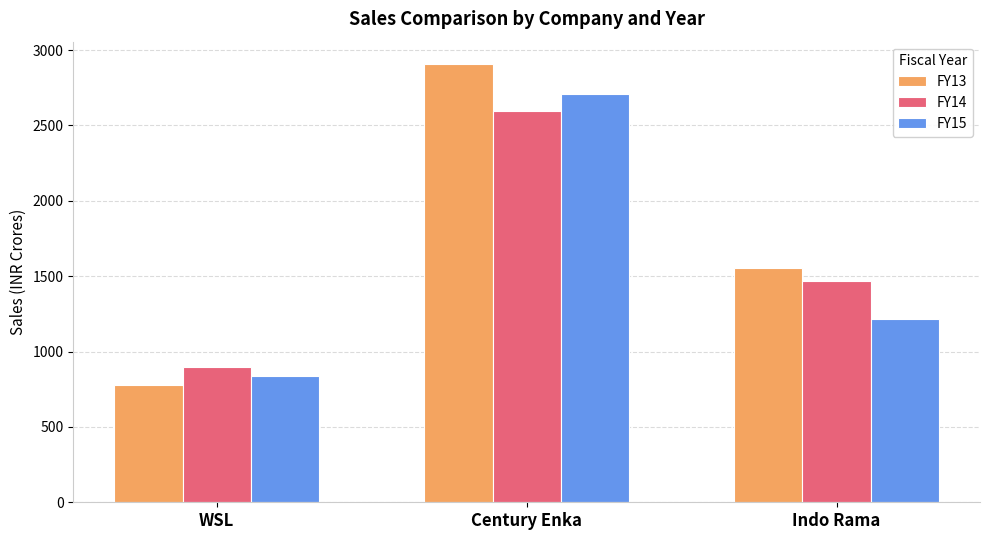

How many values in the FY15 series exceed 1218?

2